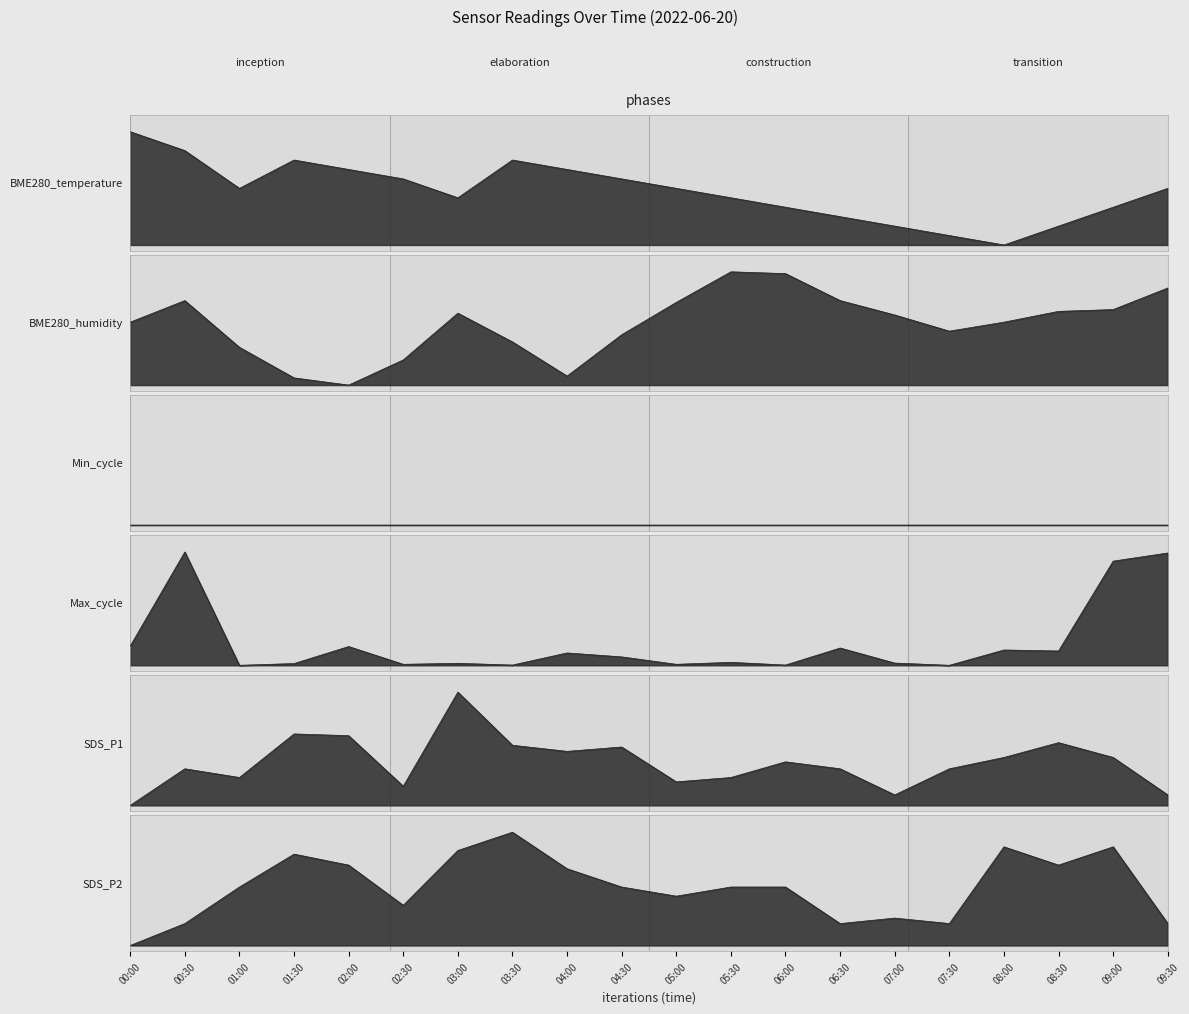

In SDS_P2, how many points are higher than both neighbors (excluding endpoints)?

5